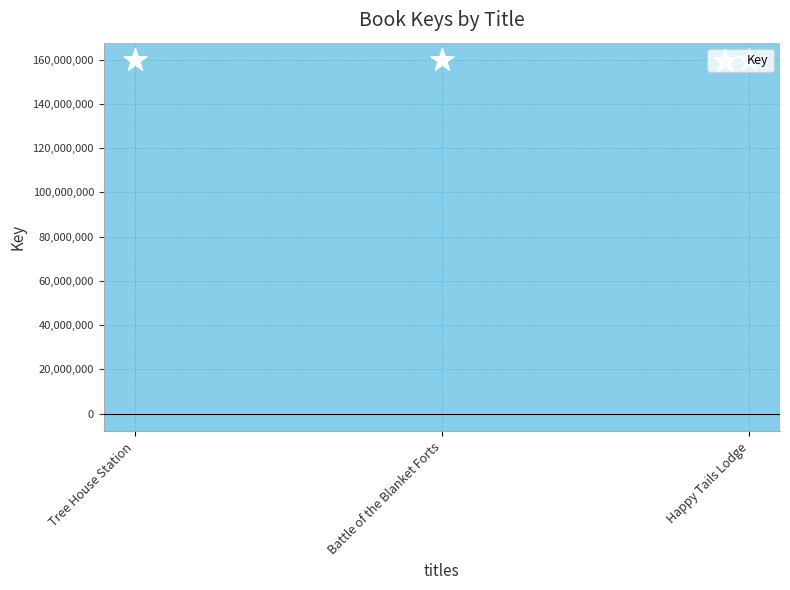

What is the change in value from Tree House Station to Happy Tails Lodge?

-4360